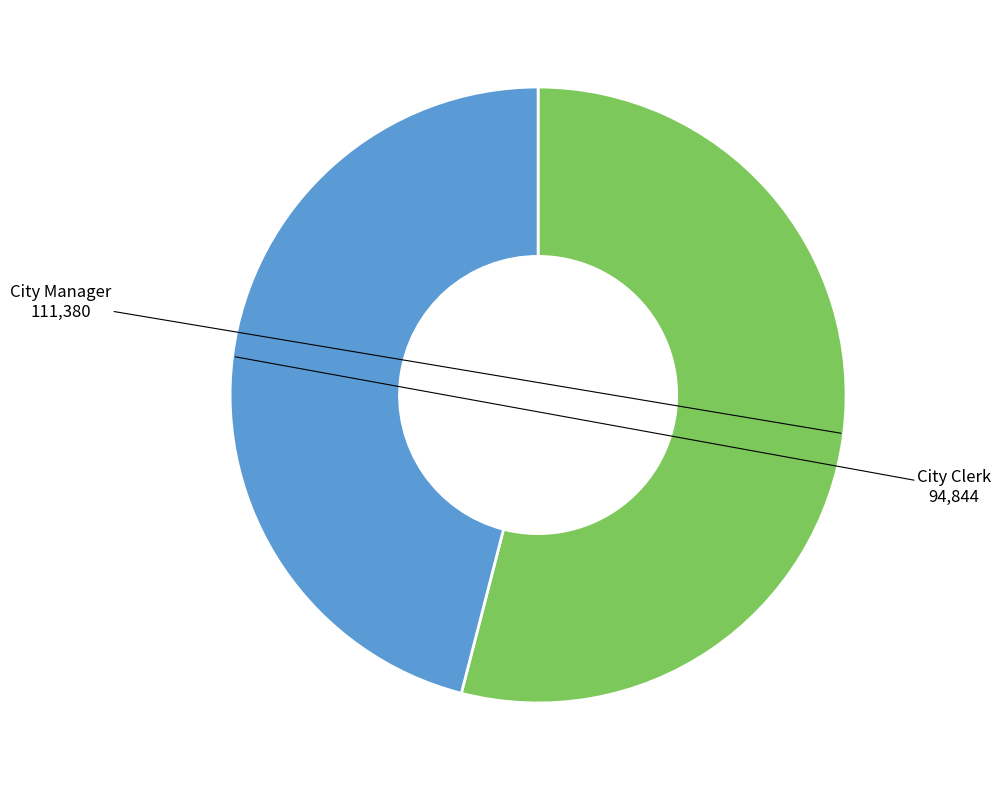

How many segments does this pie chart have?

2